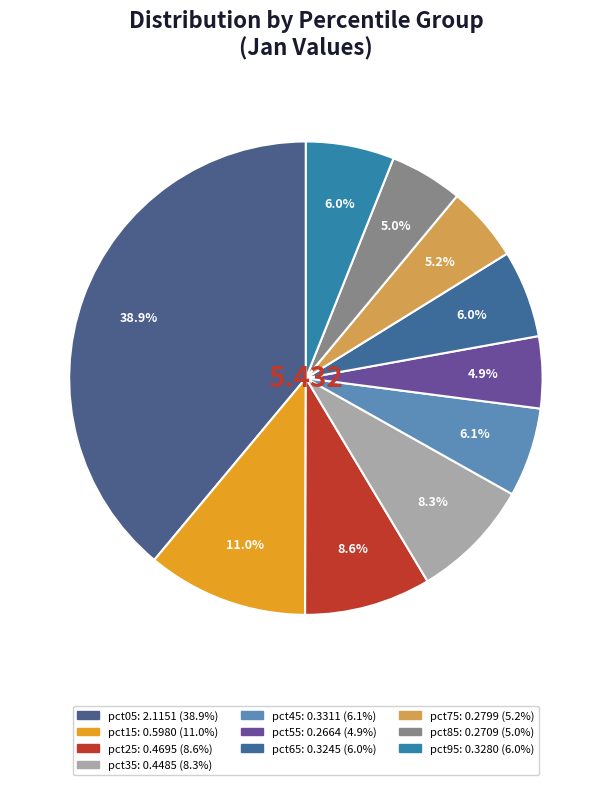

Which category has the smallest portion of the pie?

pct55